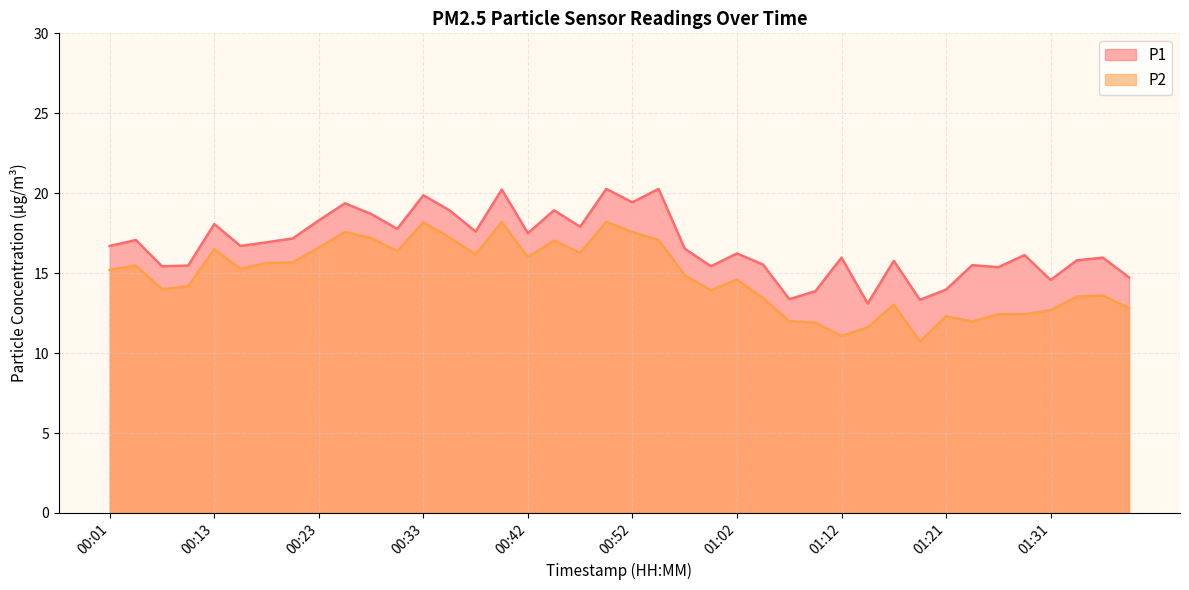

What is the difference between the maximum and minimum values in the P2 series?

7.5